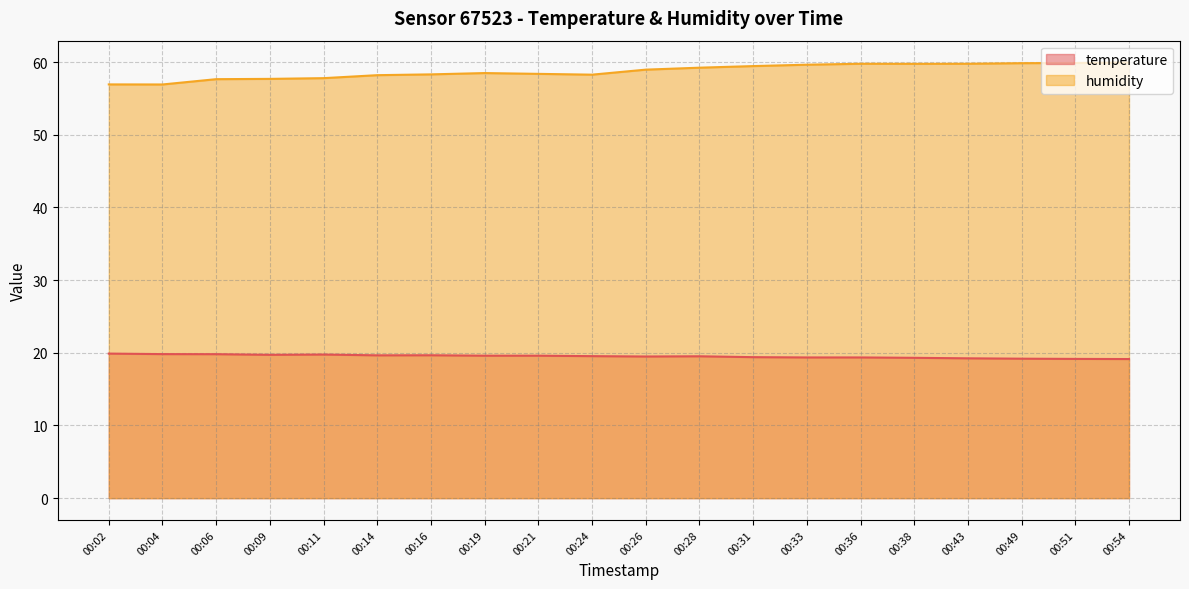

Reading right to left, extract all data points from this chart.

temperature: 19.1	19.2	19.2	19.2	19.3	19.4	19.4	19.4	19.5	19.5	19.5	19.6	19.6	19.7	19.6	19.8	19.7	19.8	19.8	19.9
humidity: 60.0	59.9	59.9	59.8	59.8	59.8	59.6	59.5	59.2	59.0	58.3	58.4	58.5	58.3	58.2	57.8	57.7	57.6	56.9	56.9